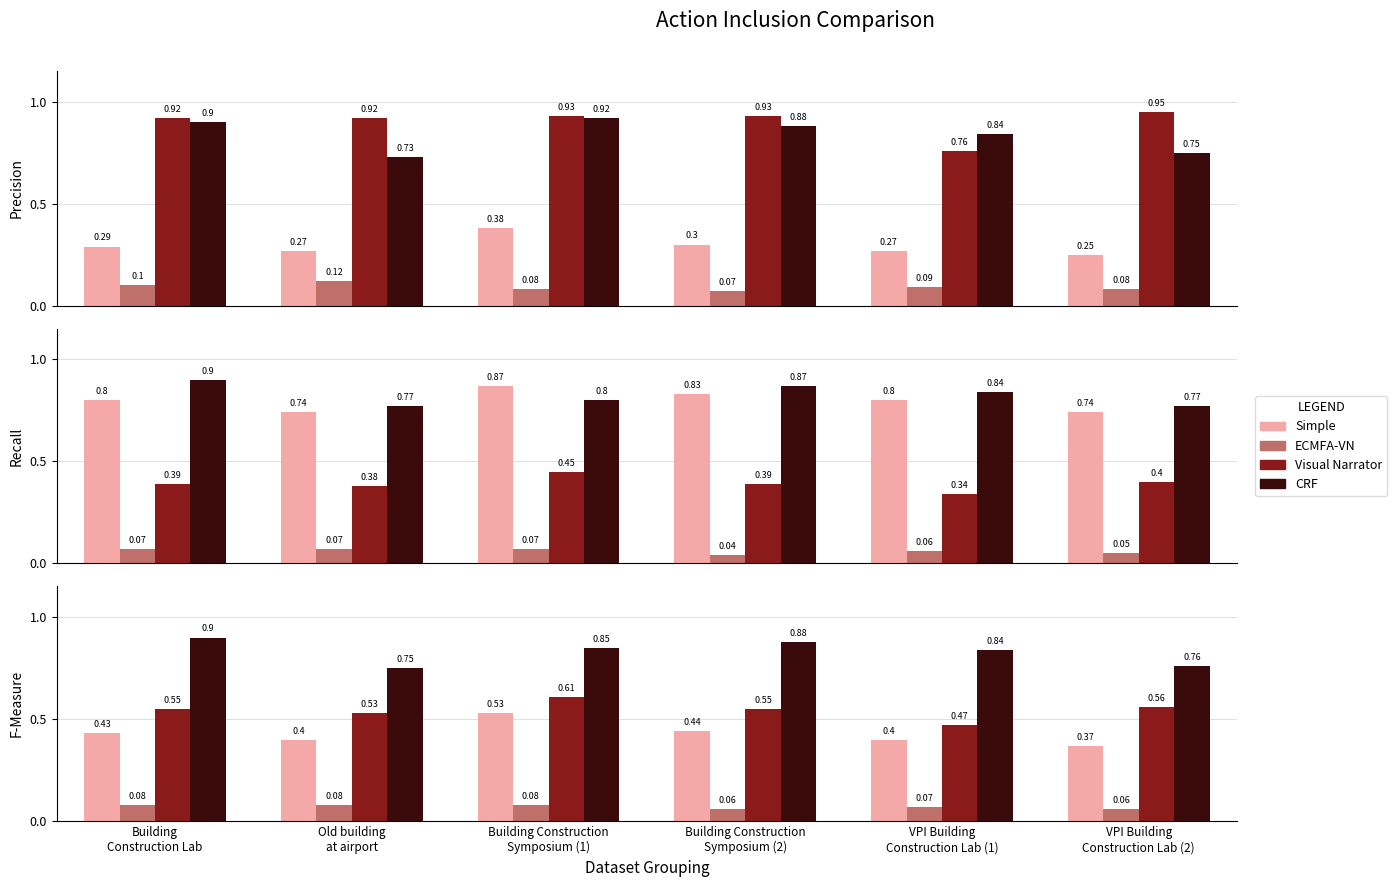

How many Simple values are between 0 and 1?

6